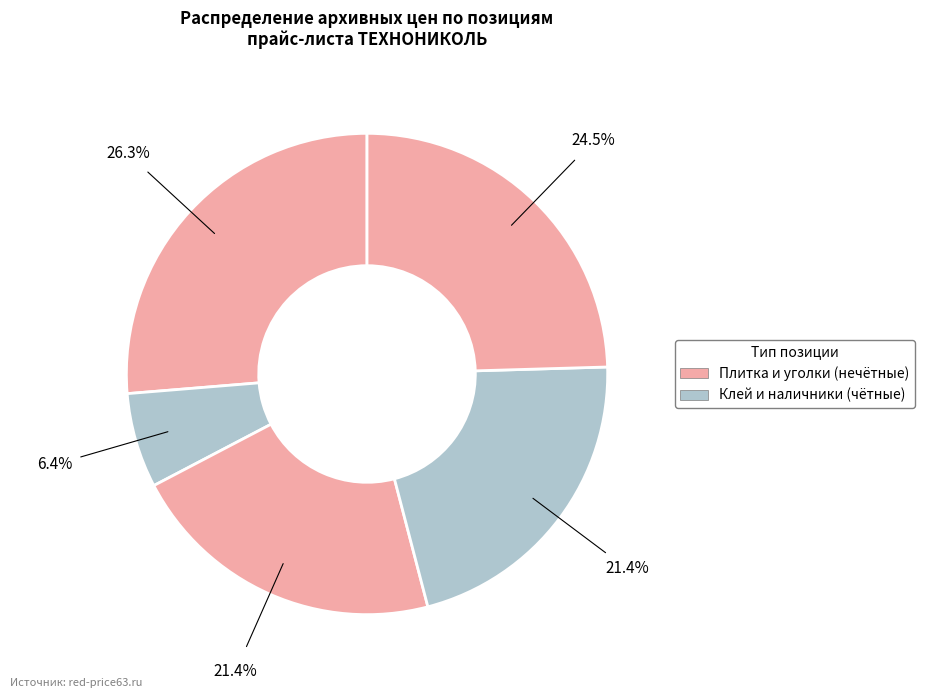

Count the number of slices in the pie.

5